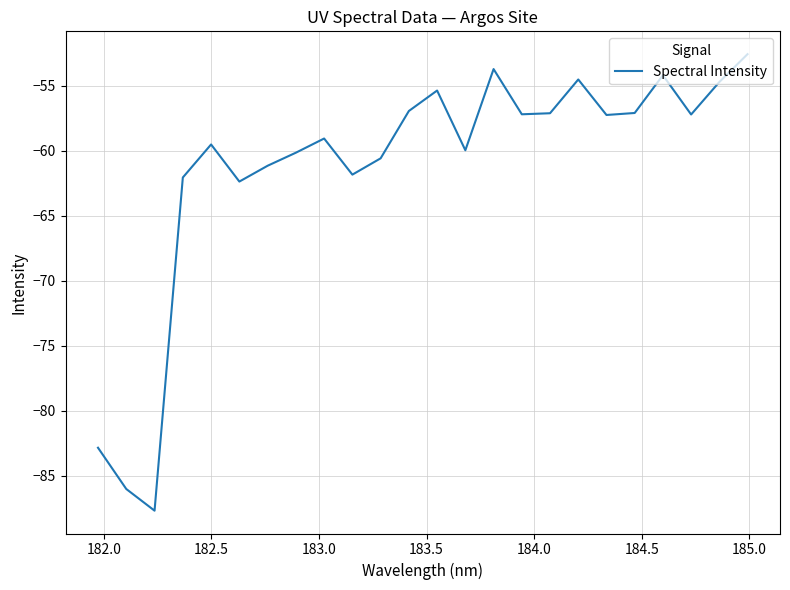

How many lines are shown in the chart?

1